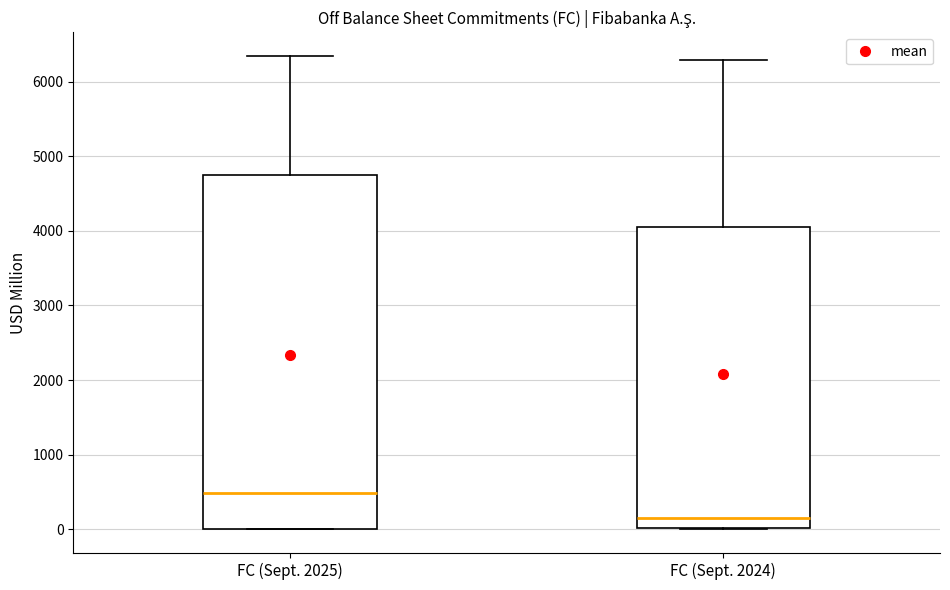

Which box's median line is the lowest?

FC (Sept. 2024)